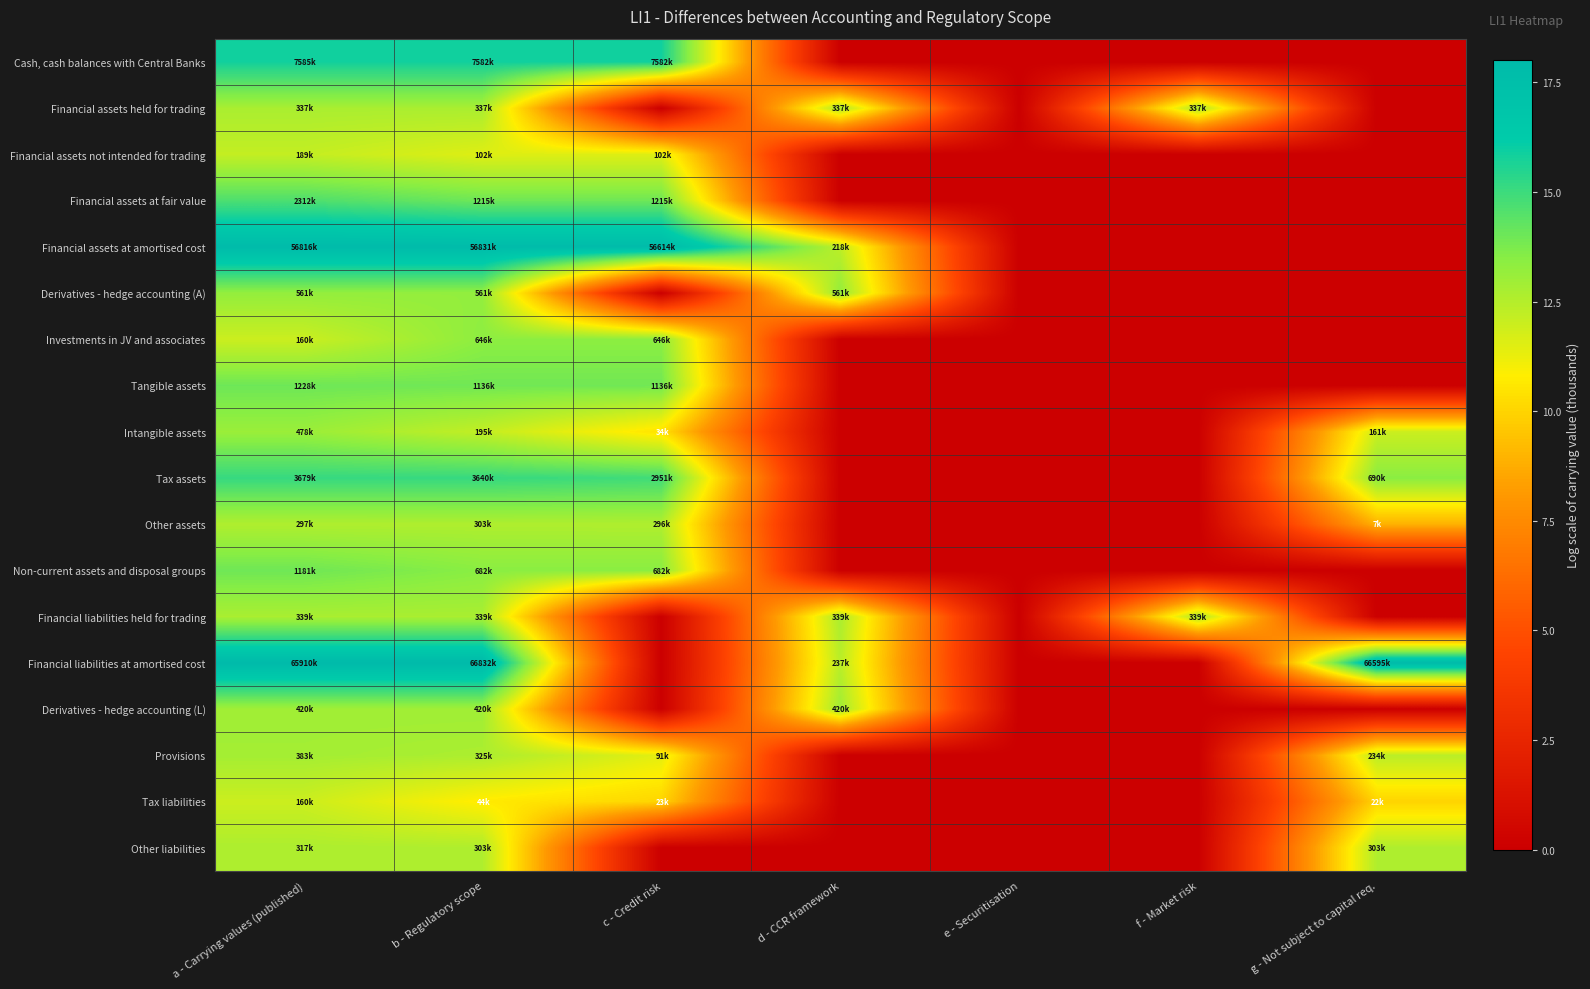

Which series has the largest range (max minus min)?

Financial liabilities at amortised cost